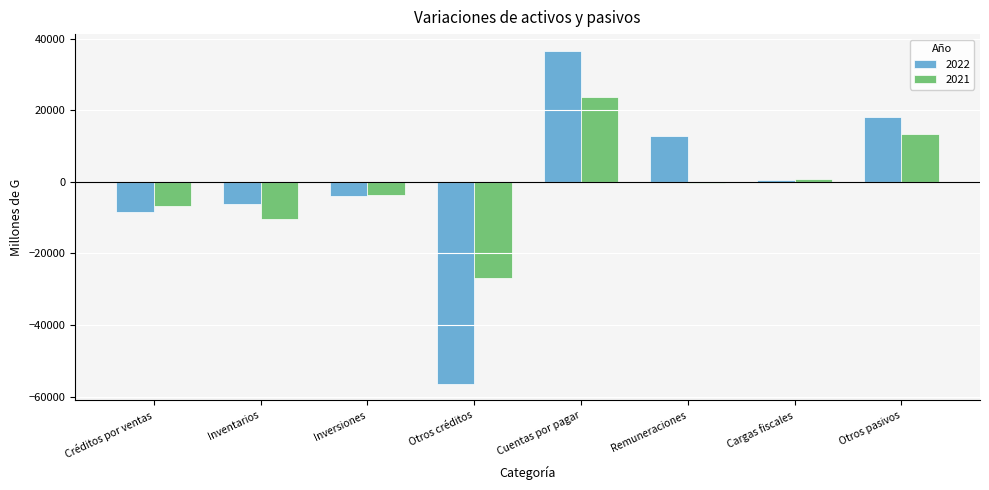

Is the value of 2022 at Créditos por ventas greater than the value of 2021 at Cargas fiscales?

No